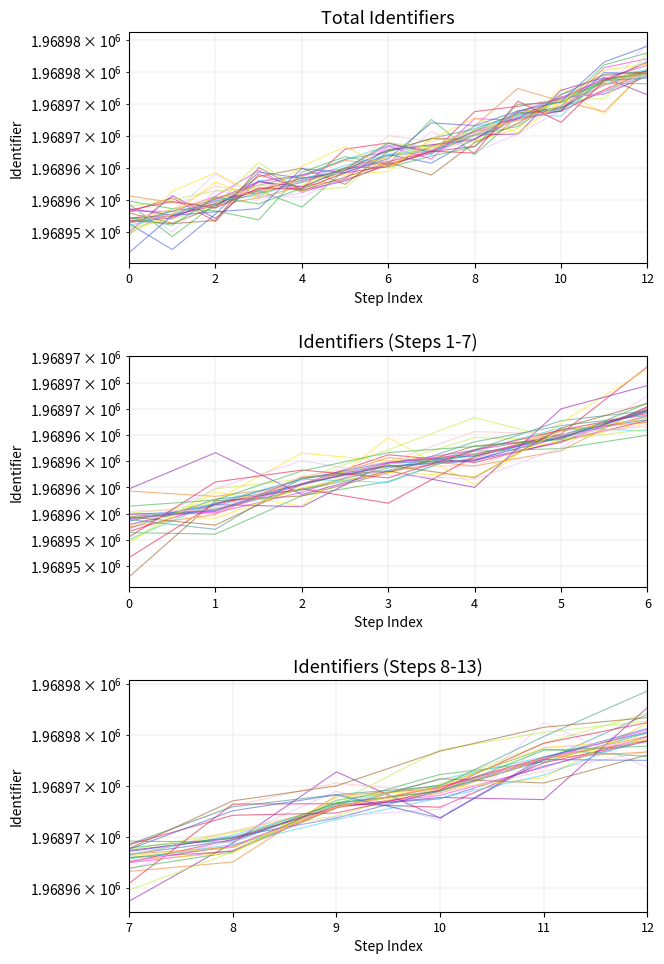

The value at 8 is 1968977.8. True or false?

True